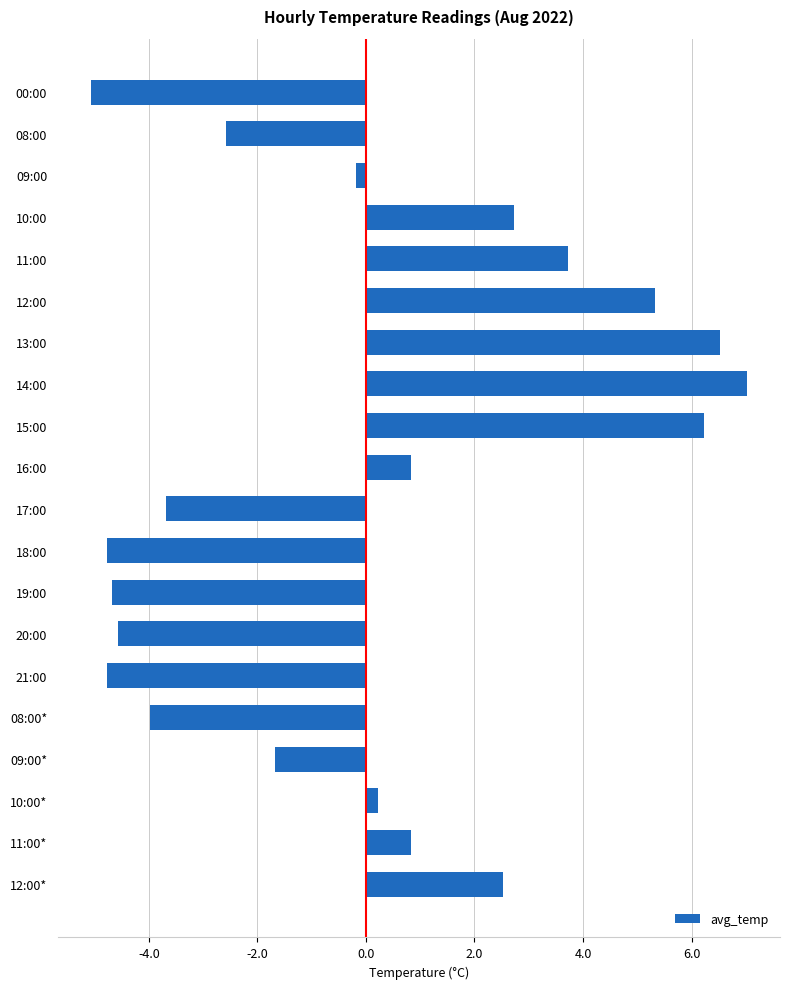

Is it true that the value at 12:00* is 2.5?

True